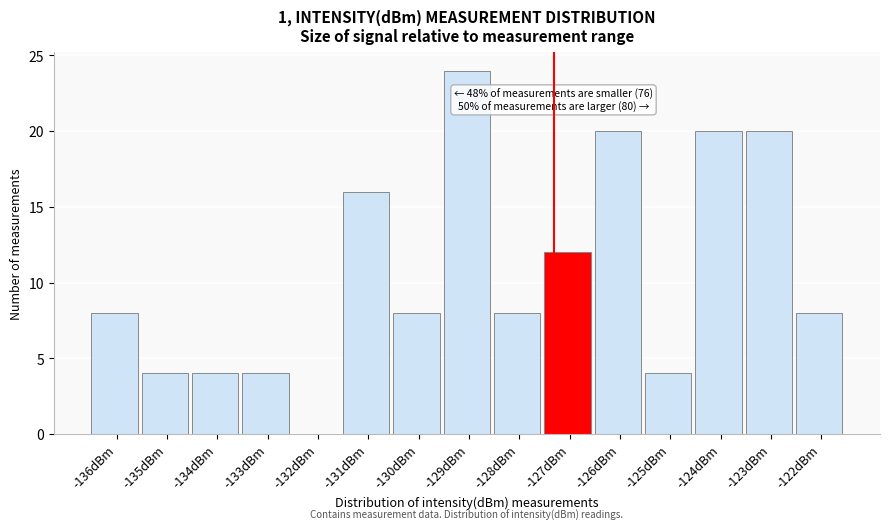

Over which range of the x-axis is the bar tallest?

-129.4 to -128.4